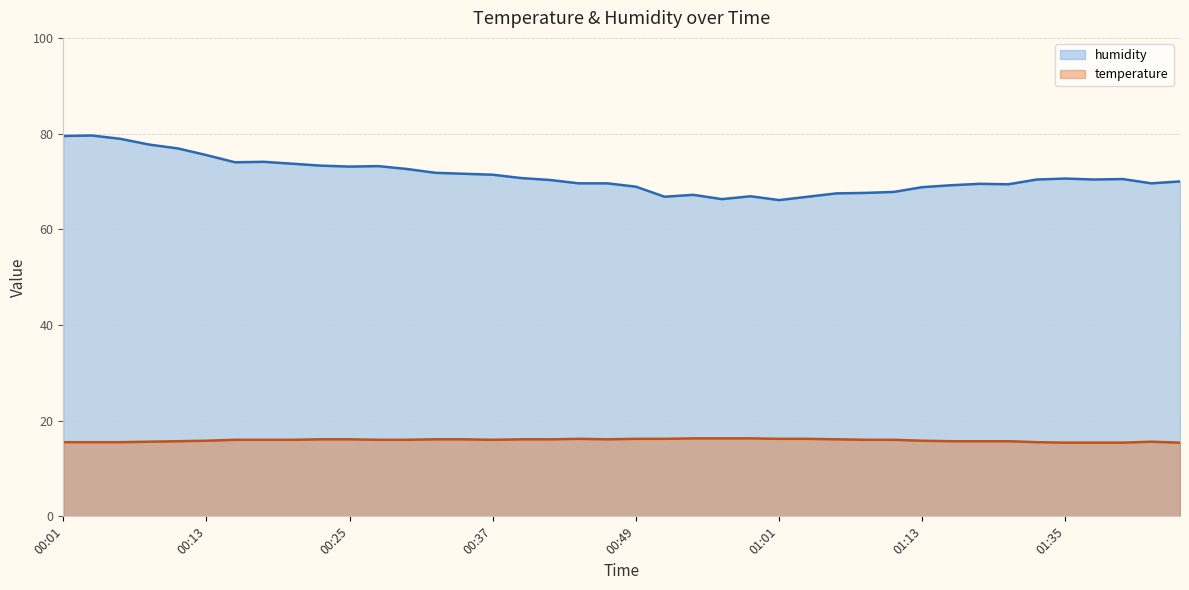

What is the difference between the maximum and minimum values in the temperature series?

0.9